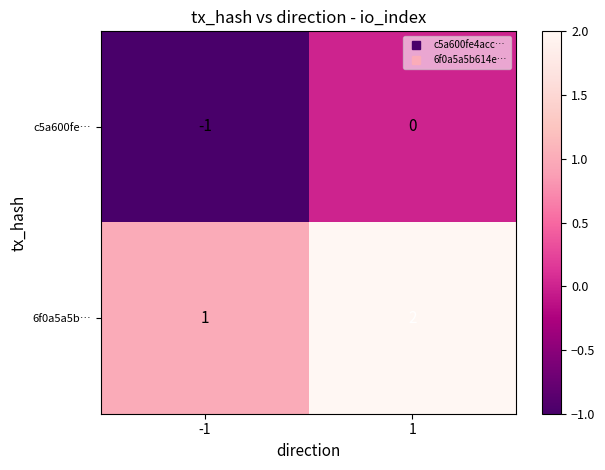

List the series in order of their peak value, highest first.

6f0a5a5b…, c5a600fe…